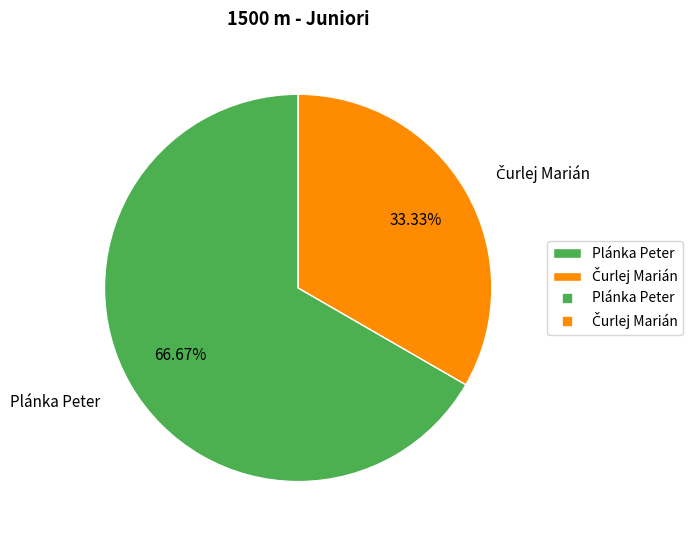

Which slice represents more than half of the pie?

Plánka Peter